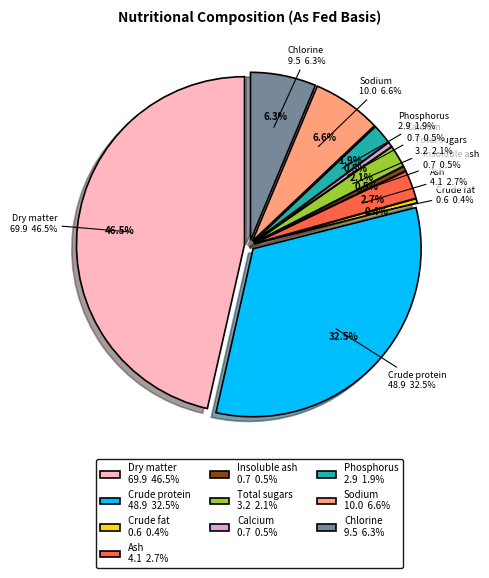

Which category has the biggest portion of the pie?

Dry matter